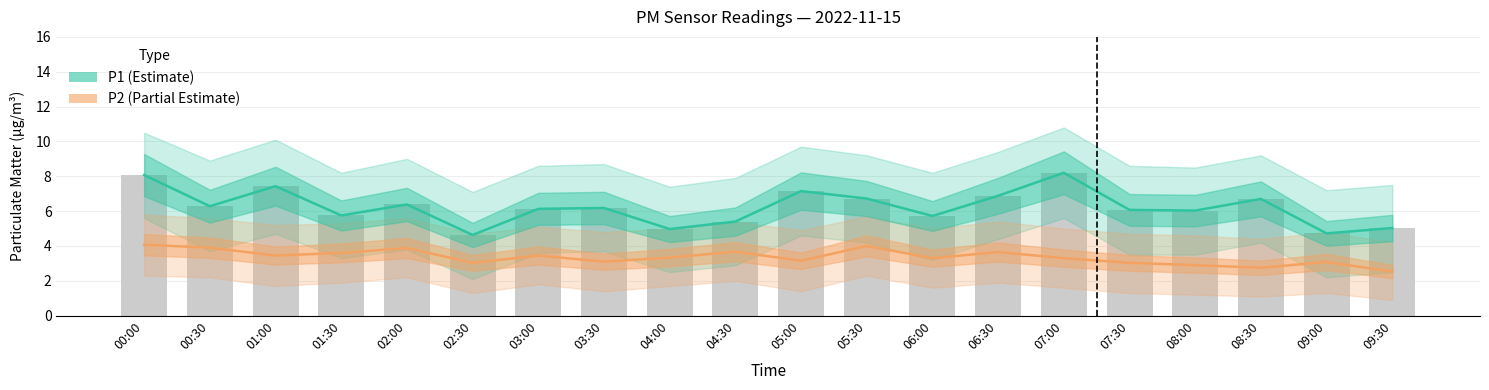

How many values in the P2 (Partial Estimate) series are below 3?

3